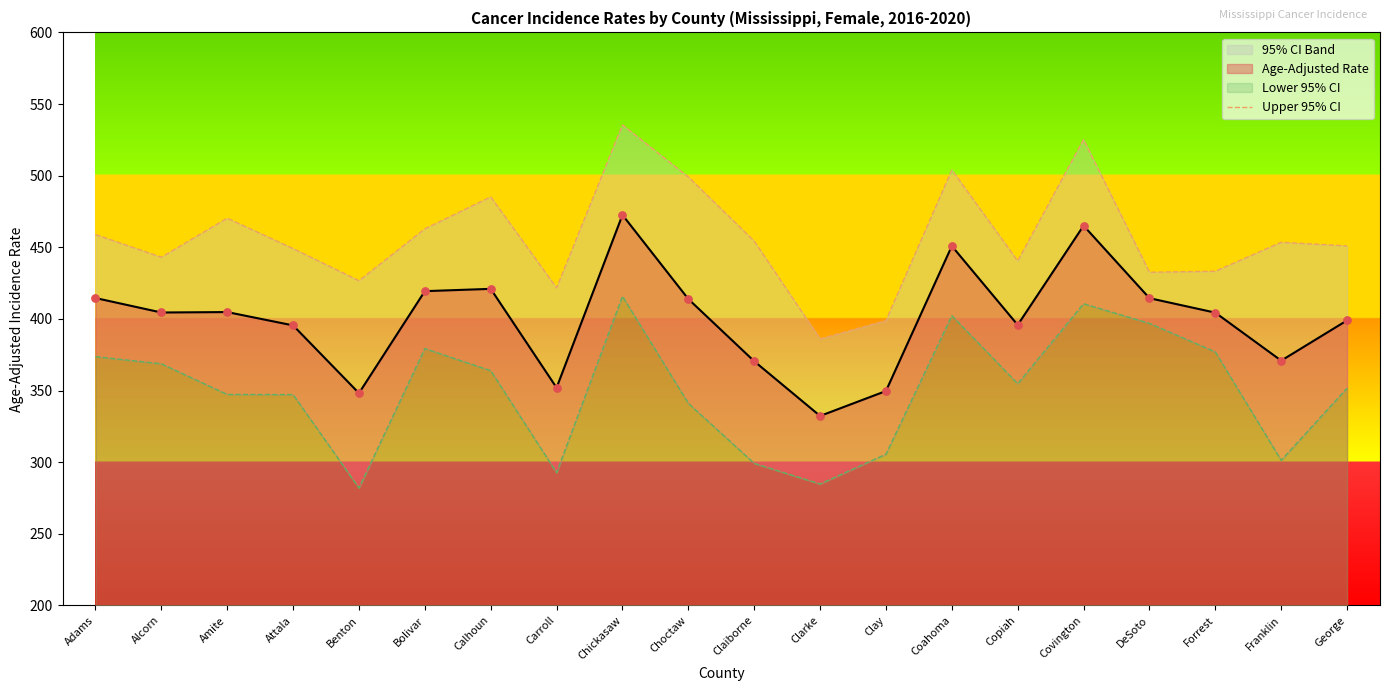

What is the change in value from Bolivar to Coahoma?

+41.1